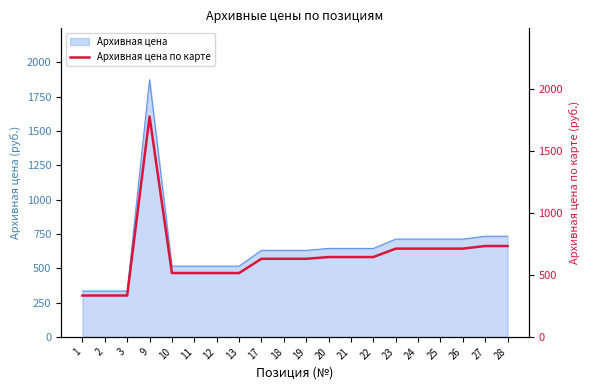

What is the difference between the maximum and minimum values?

1444.3